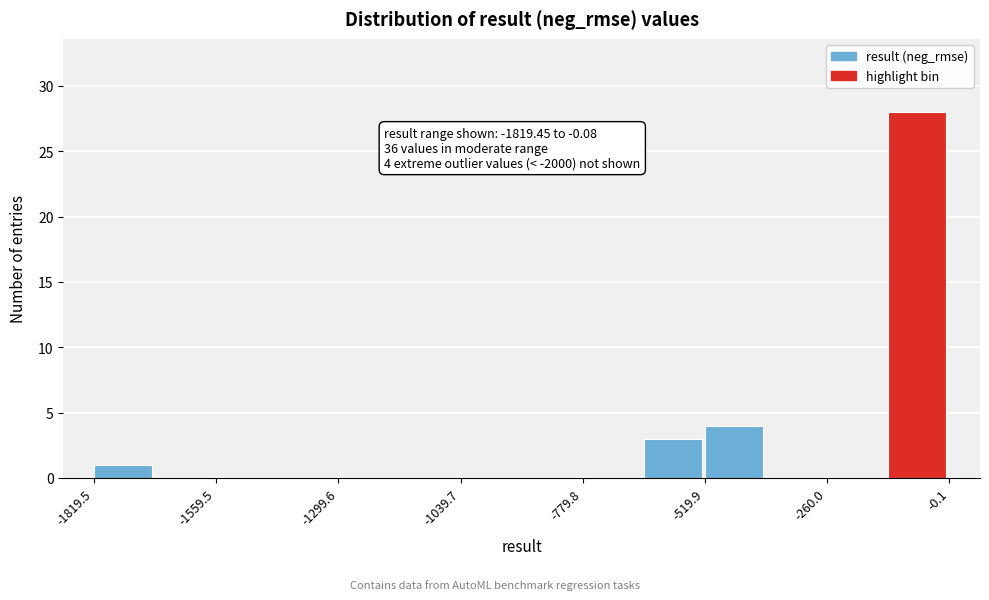

Around what value on the x-axis is the tallest bar? Give the approximate position of its centre, as read against the axis.

-50